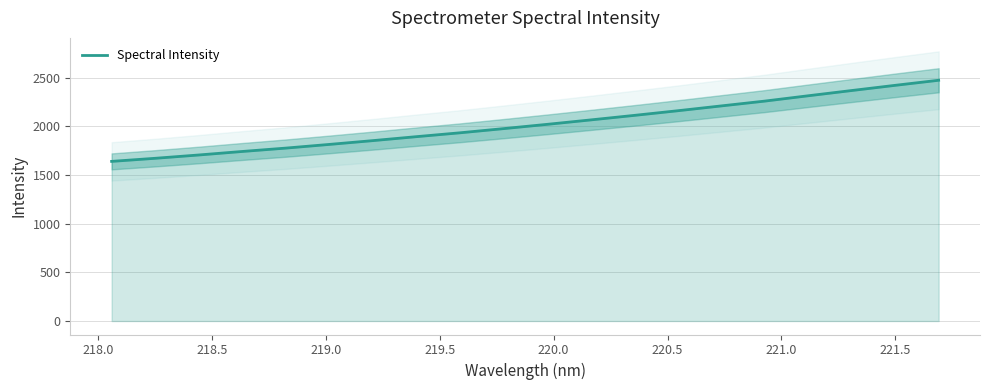

What is the minimum value for Spectral Intensity?

1641.1